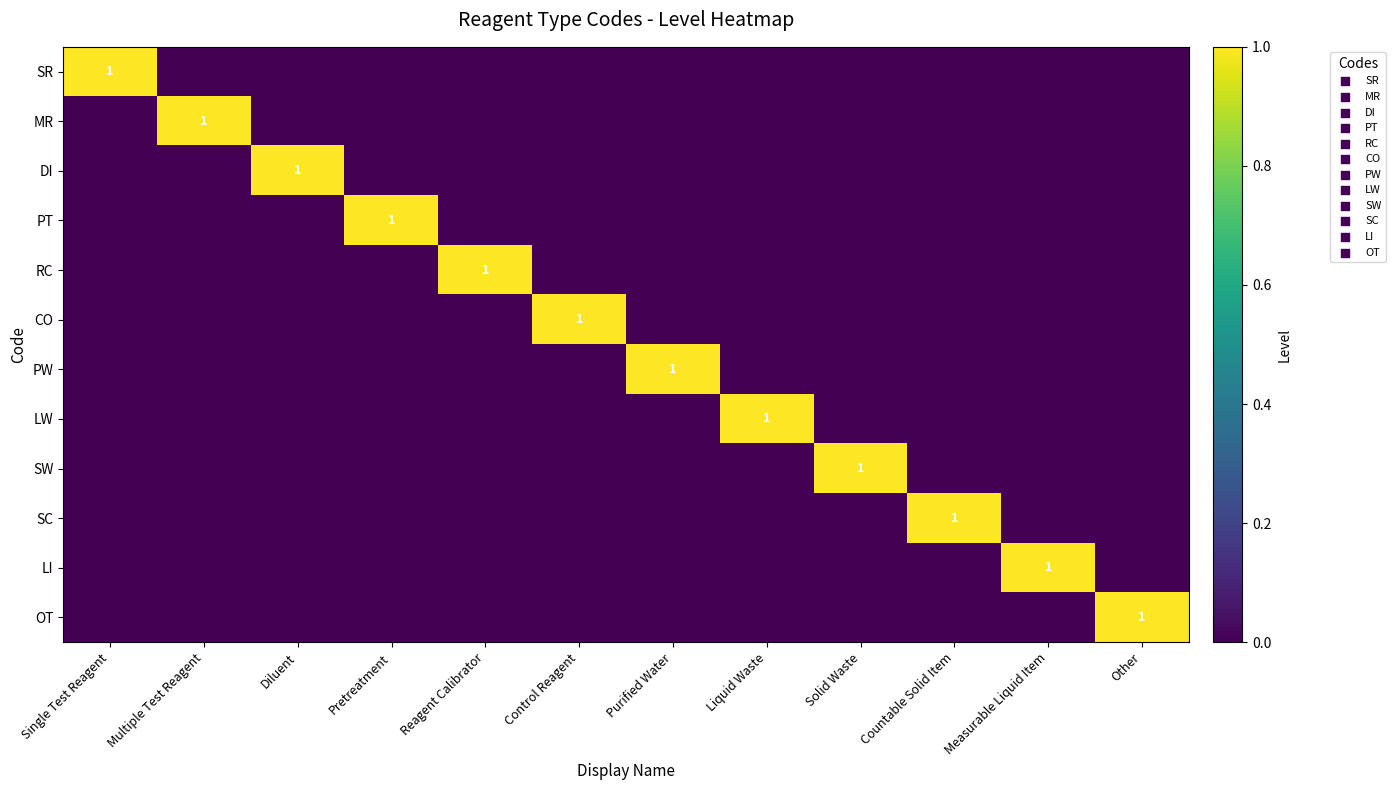

What is the greatest value displayed?

1